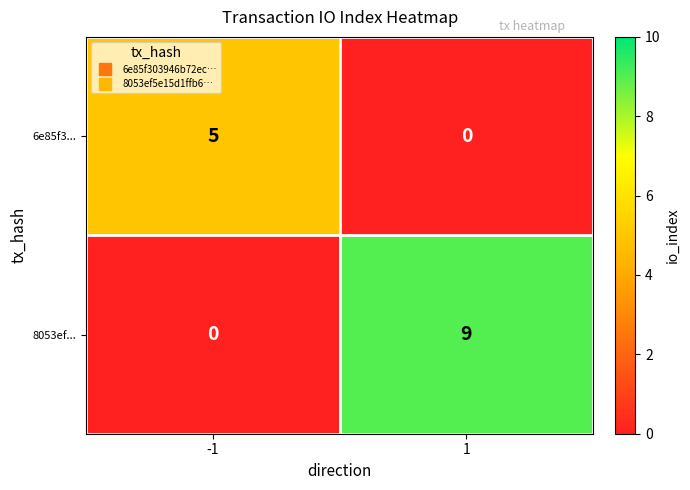

At which category does the chart reach its peak across all series?

1